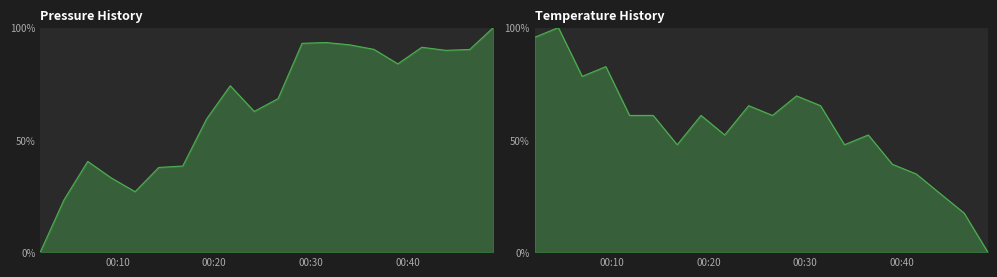

True or false: pressure has more than 2 points higher than both neighbors.

True